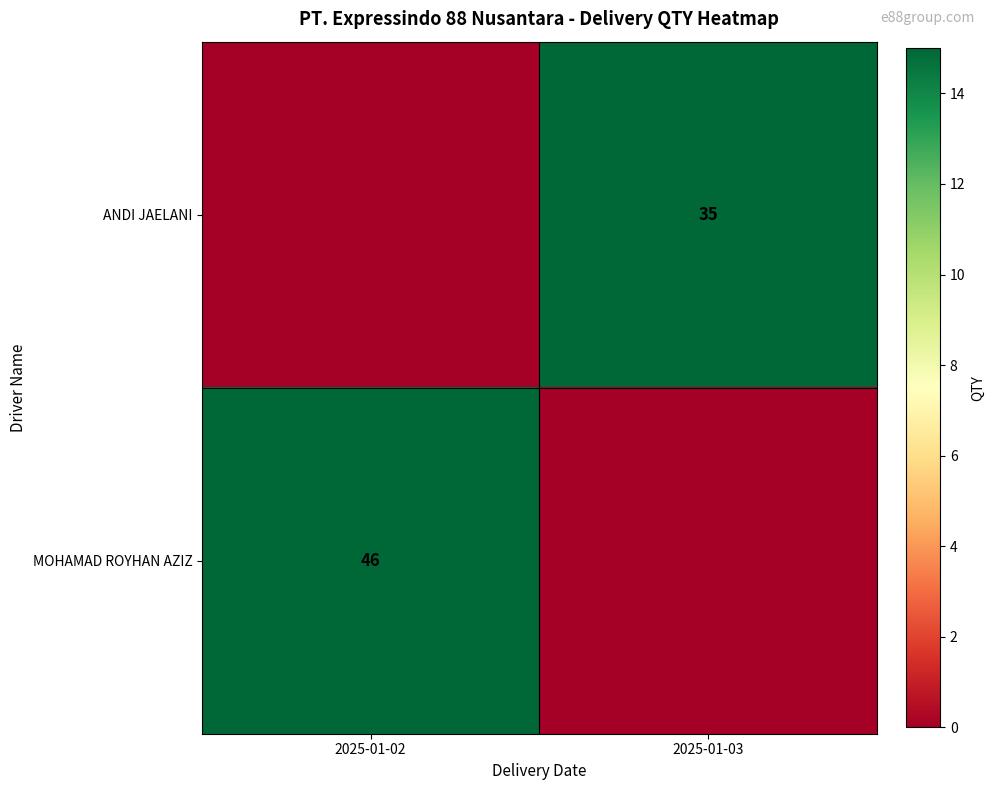

The ANDI JAELANI series shows 56 at 2025-01-03. True or false?

False